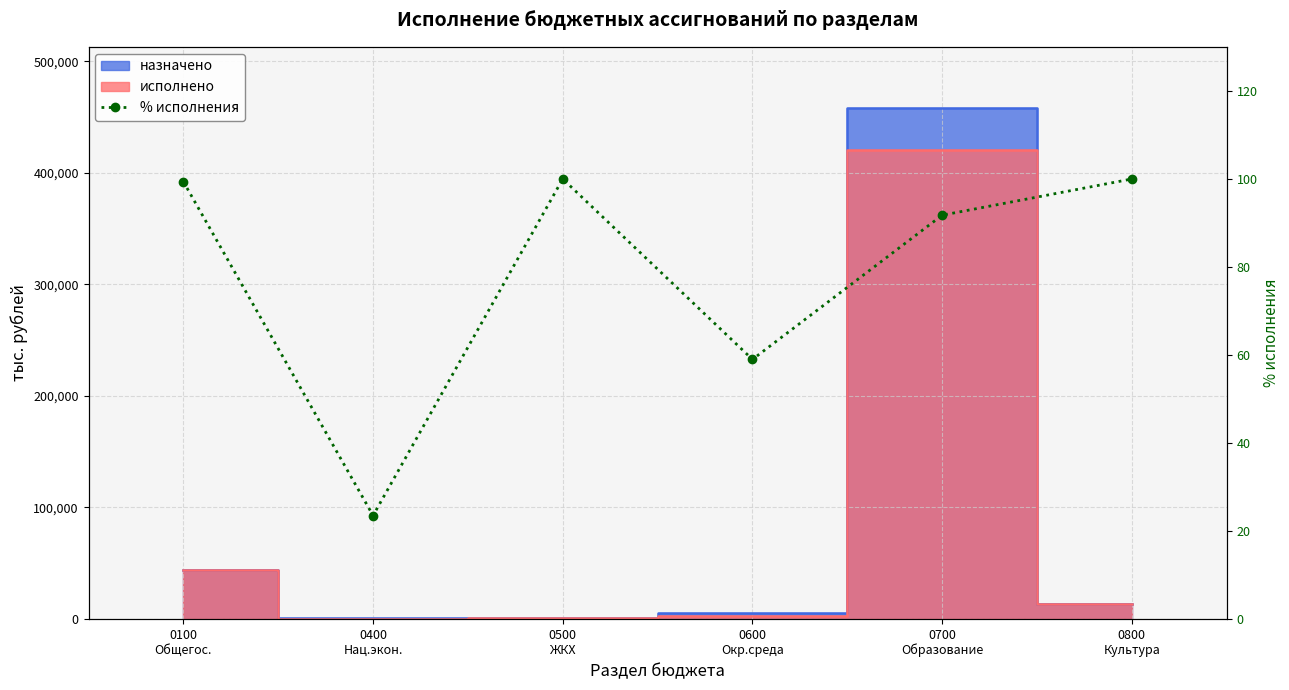

What is the change in value from 0400
Нац.экон. to 0700
Образование?

+68.2